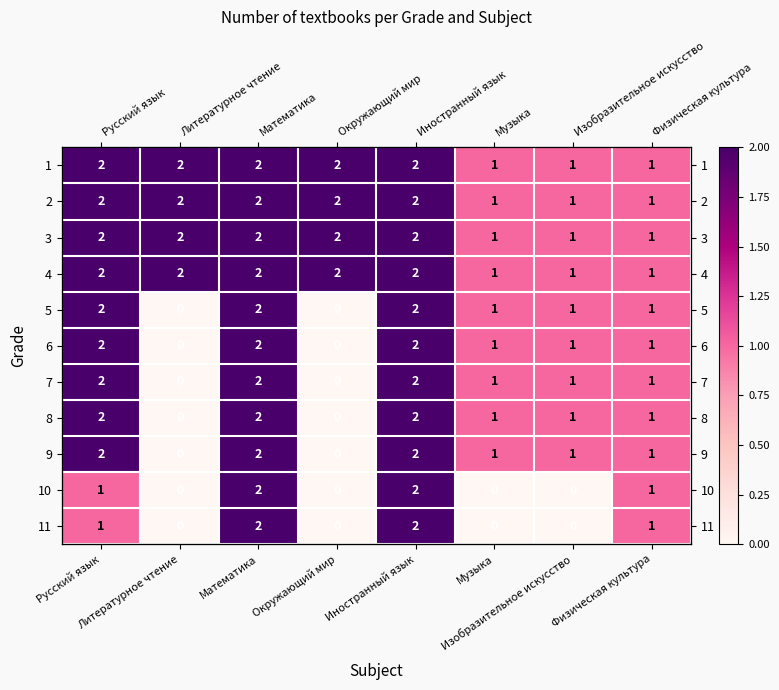

Is it true that 1 equals 3 at Окружающий мир?

False